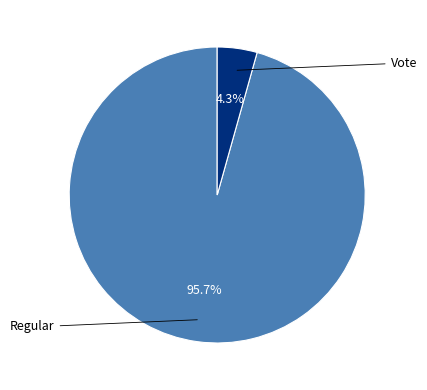

Is there a majority slice in this chart?

Yes